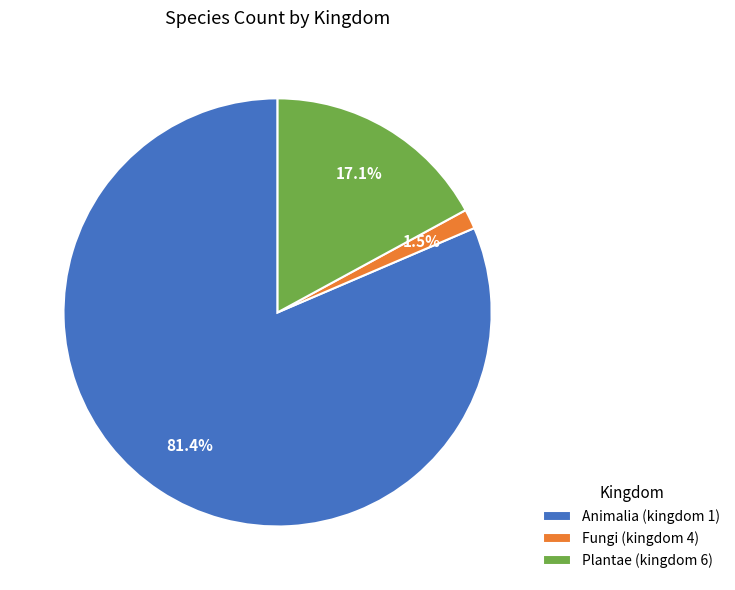

Which category accounts for the majority?

Animalia (kingdom 1)